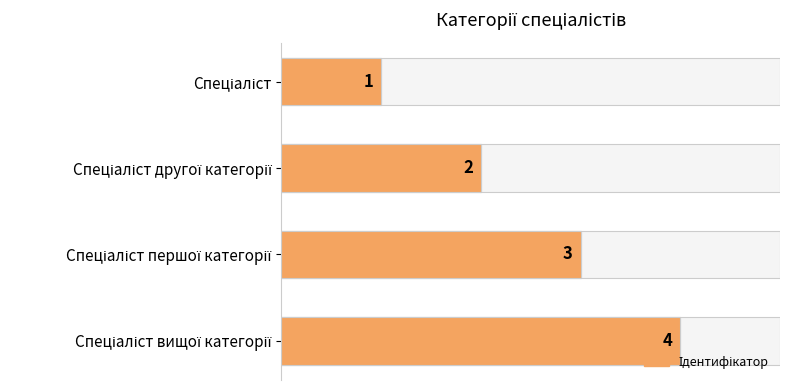

What is the value of the 3rd bar from the left?

3